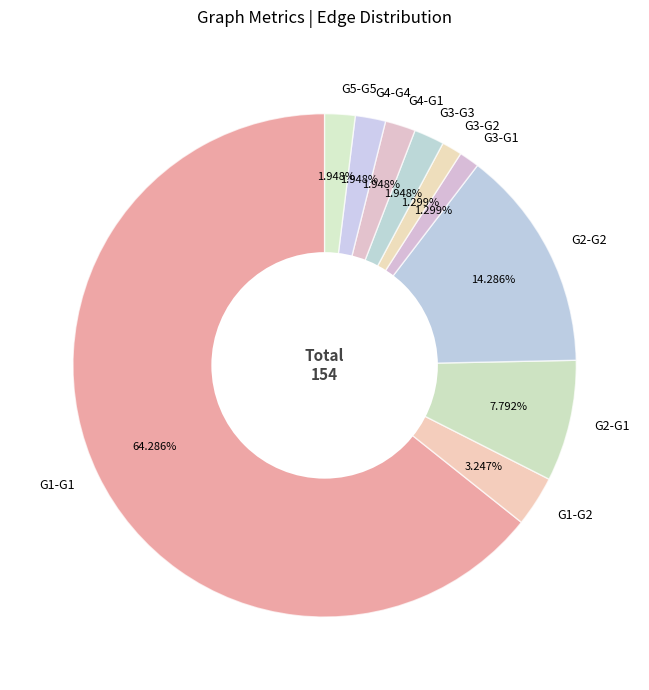

Which slice is the largest?

G1-G1